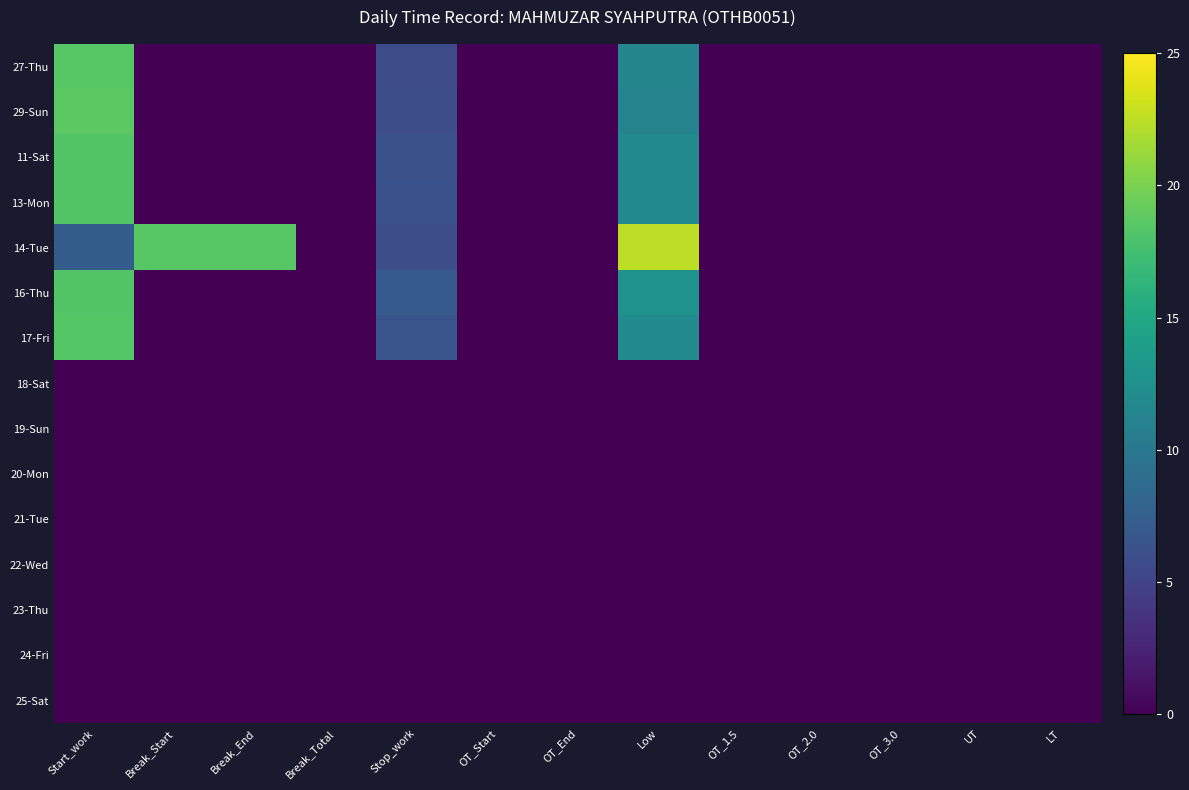

Reading left to right, what are all the values shown in this chart?

27-Thu: Start_work=18.5	Break_Start=0.0	Break_End=0.0	Break_Total=0.0	Stop_work=5.8	OT_Start=0.0	OT_End=0.0	Low=11.3	OT_1.5=0.0	OT_2.0=0.0	OT_3.0=0.0	UT=0.0	LT=0.0
29-Sun: Start_work=18.7	Break_Start=0.0	Break_End=0.0	Break_Total=0.0	Stop_work=5.9	OT_Start=0.0	OT_End=0.0	Low=11.1	OT_1.5=0.0	OT_2.0=0.0	OT_3.0=0.0	UT=0.0	LT=0.0
11-Sat: Start_work=18.3	Break_Start=0.0	Break_End=0.0	Break_Total=0.0	Stop_work=6.2	OT_Start=0.0	OT_End=0.0	Low=11.9	OT_1.5=0.0	OT_2.0=0.0	OT_3.0=0.0	UT=0.0	LT=0.0
13-Mon: Start_work=18.3	Break_Start=0.0	Break_End=0.0	Break_Total=0.0	Stop_work=6.3	OT_Start=0.0	OT_End=0.0	Low=12.0	OT_1.5=0.0	OT_2.0=0.0	OT_3.0=0.0	UT=0.0	LT=0.0
14-Tue: Start_work=7.4	Break_Start=18.5	Break_End=18.5	Break_Total=0.0	Stop_work=5.9	OT_Start=0.0	OT_End=0.0	Low=22.5	OT_1.5=0.0	OT_2.0=0.0	OT_3.0=0.0	UT=0.0	LT=0.0
16-Thu: Start_work=18.3	Break_Start=0.0	Break_End=0.0	Break_Total=0.0	Stop_work=7.0	OT_Start=0.0	OT_End=0.0	Low=12.7	OT_1.5=0.0	OT_2.0=0.0	OT_3.0=0.0	UT=0.0	LT=0.0
17-Fri: Start_work=18.4	Break_Start=0.0	Break_End=0.0	Break_Total=0.0	Stop_work=6.5	OT_Start=0.0	OT_End=0.0	Low=12.0	OT_1.5=0.0	OT_2.0=0.0	OT_3.0=0.0	UT=0.0	LT=0.0
18-Sat: Start_work=0.0	Break_Start=0.0	Break_End=0.0	Break_Total=0.0	Stop_work=0.0	OT_Start=0.0	OT_End=0.0	Low=0.0	OT_1.5=0.0	OT_2.0=0.0	OT_3.0=0.0	UT=0.0	LT=0.0
19-Sun: Start_work=0.0	Break_Start=0.0	Break_End=0.0	Break_Total=0.0	Stop_work=0.0	OT_Start=0.0	OT_End=0.0	Low=0.0	OT_1.5=0.0	OT_2.0=0.0	OT_3.0=0.0	UT=0.0	LT=0.0
20-Mon: Start_work=0.0	Break_Start=0.0	Break_End=0.0	Break_Total=0.0	Stop_work=0.0	OT_Start=0.0	OT_End=0.0	Low=0.0	OT_1.5=0.0	OT_2.0=0.0	OT_3.0=0.0	UT=0.0	LT=0.0
21-Tue: Start_work=0.0	Break_Start=0.0	Break_End=0.0	Break_Total=0.0	Stop_work=0.0	OT_Start=0.0	OT_End=0.0	Low=0.0	OT_1.5=0.0	OT_2.0=0.0	OT_3.0=0.0	UT=0.0	LT=0.0
22-Wed: Start_work=0.0	Break_Start=0.0	Break_End=0.0	Break_Total=0.0	Stop_work=0.0	OT_Start=0.0	OT_End=0.0	Low=0.0	OT_1.5=0.0	OT_2.0=0.0	OT_3.0=0.0	UT=0.0	LT=0.0
23-Thu: Start_work=0.0	Break_Start=0.0	Break_End=0.0	Break_Total=0.0	Stop_work=0.0	OT_Start=0.0	OT_End=0.0	Low=0.0	OT_1.5=0.0	OT_2.0=0.0	OT_3.0=0.0	UT=0.0	LT=0.0
24-Fri: Start_work=0.0	Break_Start=0.0	Break_End=0.0	Break_Total=0.0	Stop_work=0.0	OT_Start=0.0	OT_End=0.0	Low=0.0	OT_1.5=0.0	OT_2.0=0.0	OT_3.0=0.0	UT=0.0	LT=0.0
25-Sat: Start_work=0.0	Break_Start=0.0	Break_End=0.0	Break_Total=0.0	Stop_work=0.0	OT_Start=0.0	OT_End=0.0	Low=0.0	OT_1.5=0.0	OT_2.0=0.0	OT_3.0=0.0	UT=0.0	LT=0.0